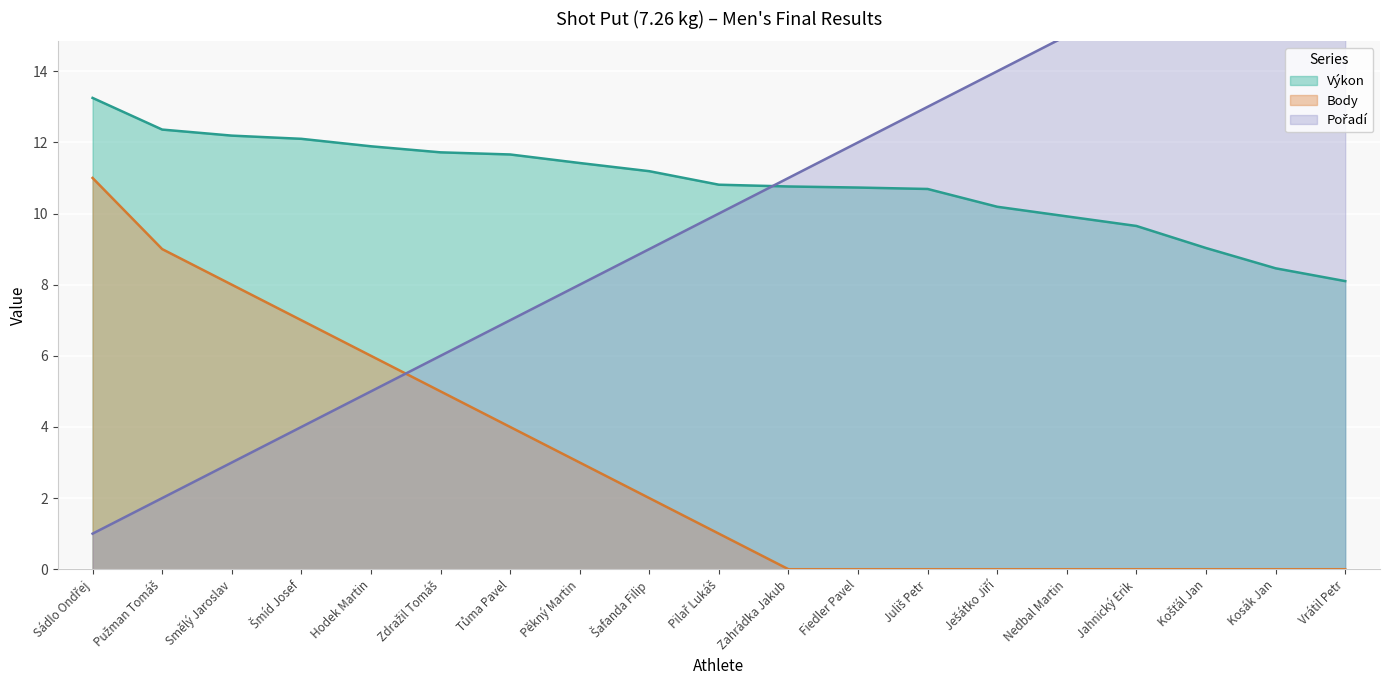

Reading right to left, what are all the values shown in this chart?

Výkon: Vrátil Petr=8.1	Kosák Jan=8.5	Košťál Jan=9.0	Jahnický Erik=9.7	Nedbal Martin=9.9	Ješátko Jiří=10.2	Juliš Petr=10.7	Fiedler Pavel=10.7	Zahrádka Jakub=10.8	Pilař Lukáš=10.8	Šafanda Filip=11.2	Pěkný Martin=11.4	Tůma Pavel=11.7	Zdražil Tomáš=11.7	Hodek Martin=11.9	Šmíd Josef=12.1	Smělý Jaroslav=12.2	Pužman Tomáš=12.4	Sádlo Ondřej=13.2
Body: Vrátil Petr=0.0	Kosák Jan=0.0	Košťál Jan=0.0	Jahnický Erik=0.0	Nedbal Martin=0.0	Ješátko Jiří=0.0	Juliš Petr=0.0	Fiedler Pavel=0.0	Zahrádka Jakub=0.0	Pilař Lukáš=1.0	Šafanda Filip=2.0	Pěkný Martin=3.0	Tůma Pavel=4.0	Zdražil Tomáš=5.0	Hodek Martin=6.0	Šmíd Josef=7.0	Smělý Jaroslav=8.0	Pužman Tomáš=9.0	Sádlo Ondřej=11.0
Pořadí: Vrátil Petr=19.0	Kosák Jan=18.0	Košťál Jan=17.0	Jahnický Erik=16.0	Nedbal Martin=15.0	Ješátko Jiří=14.0	Juliš Petr=13.0	Fiedler Pavel=12.0	Zahrádka Jakub=11.0	Pilař Lukáš=10.0	Šafanda Filip=9.0	Pěkný Martin=8.0	Tůma Pavel=7.0	Zdražil Tomáš=6.0	Hodek Martin=5.0	Šmíd Josef=4.0	Smělý Jaroslav=3.0	Pužman Tomáš=2.0	Sádlo Ondřej=1.0